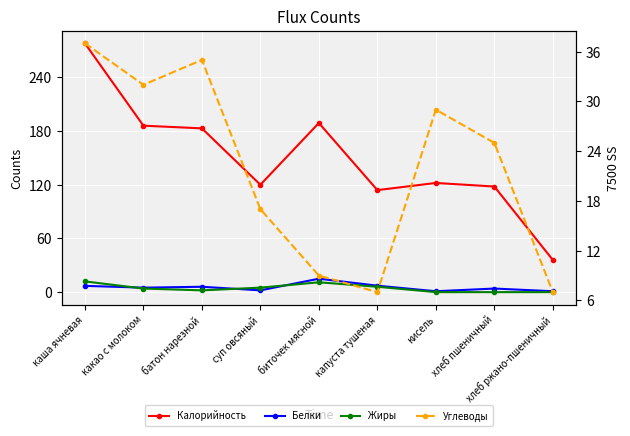

Where does the Углеводы series first go above 25?

каша ячневая